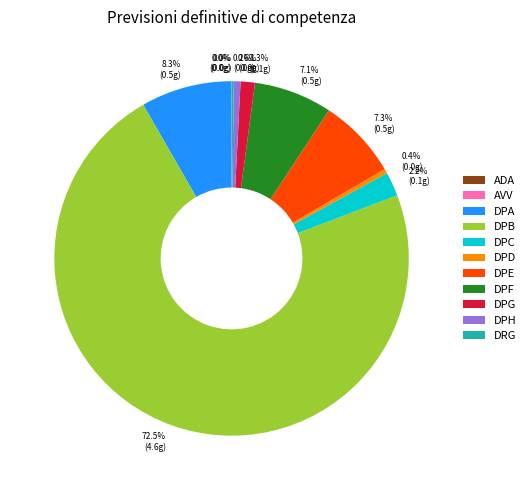

Which slice is the largest?

DPB